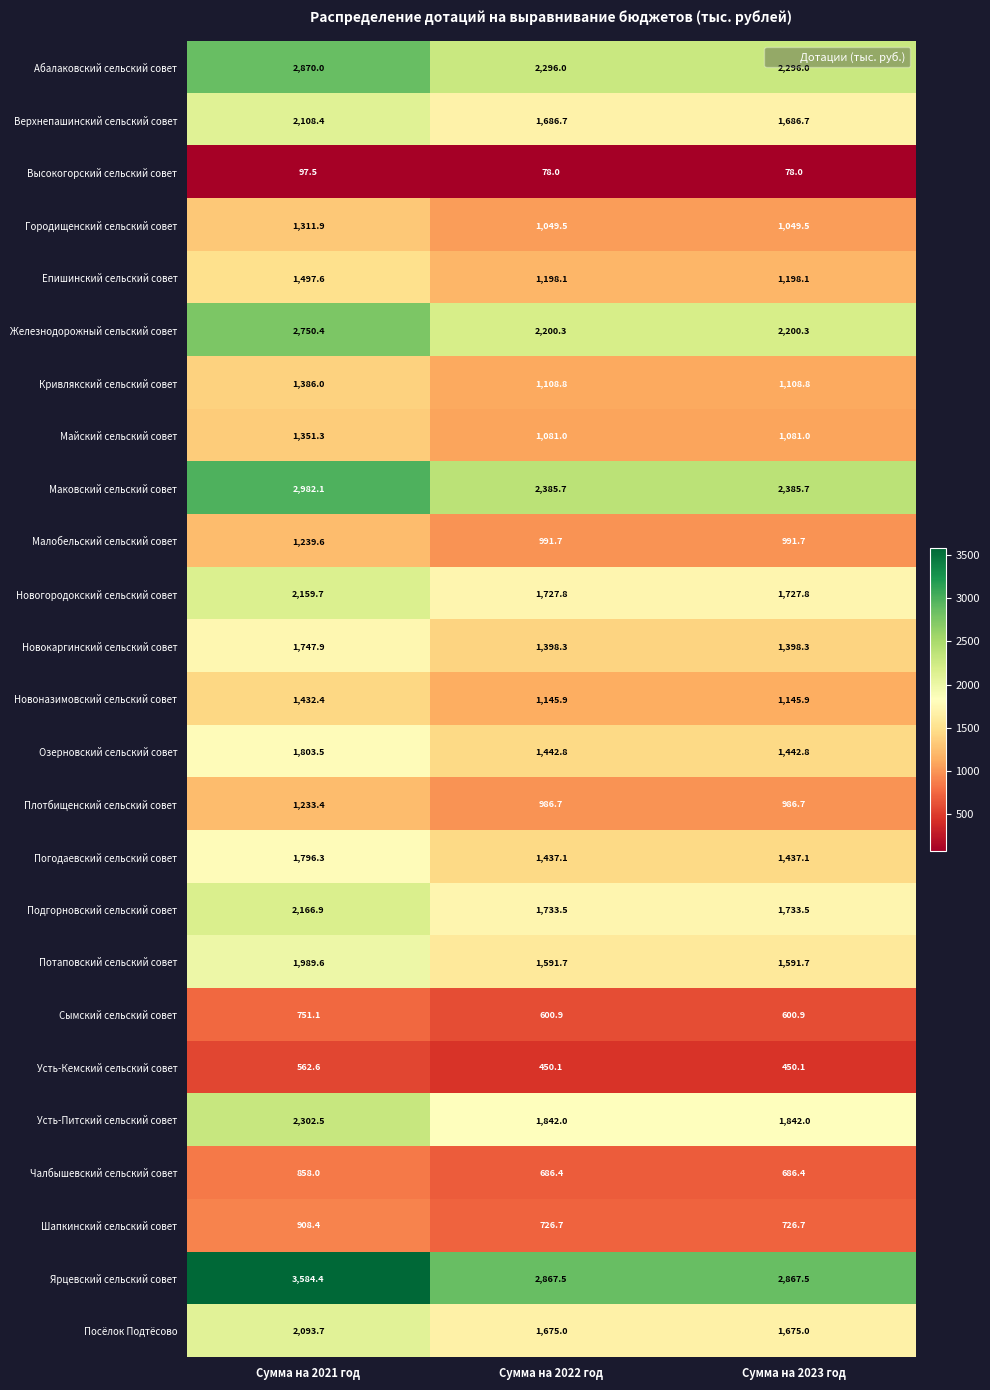

Which series changed the most between Сумма на 2021 год and Сумма на 2022 год?

Ярцевский сельский совет